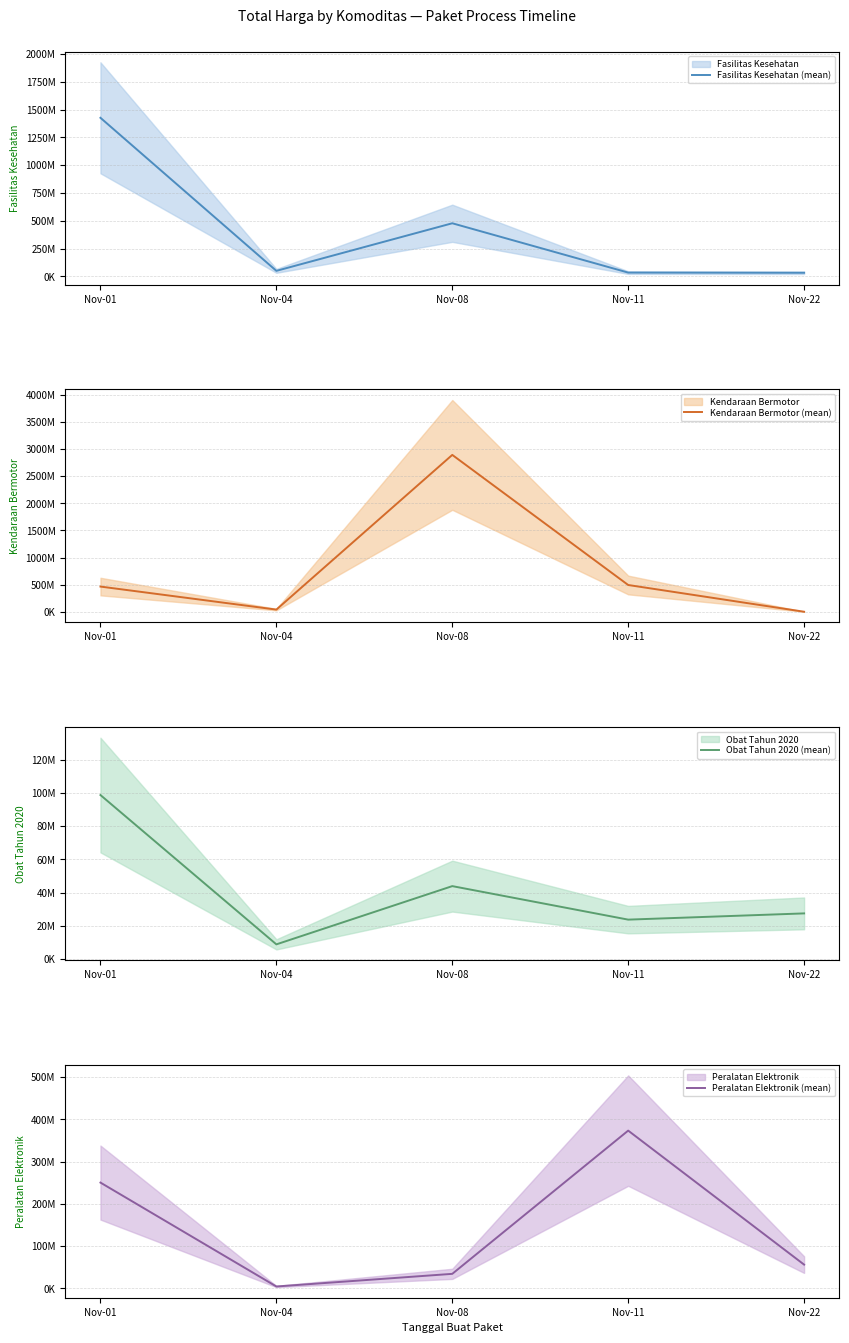

True or false: Peralatan Elektronik (mean) has more than 2 points higher than both neighbors.

False